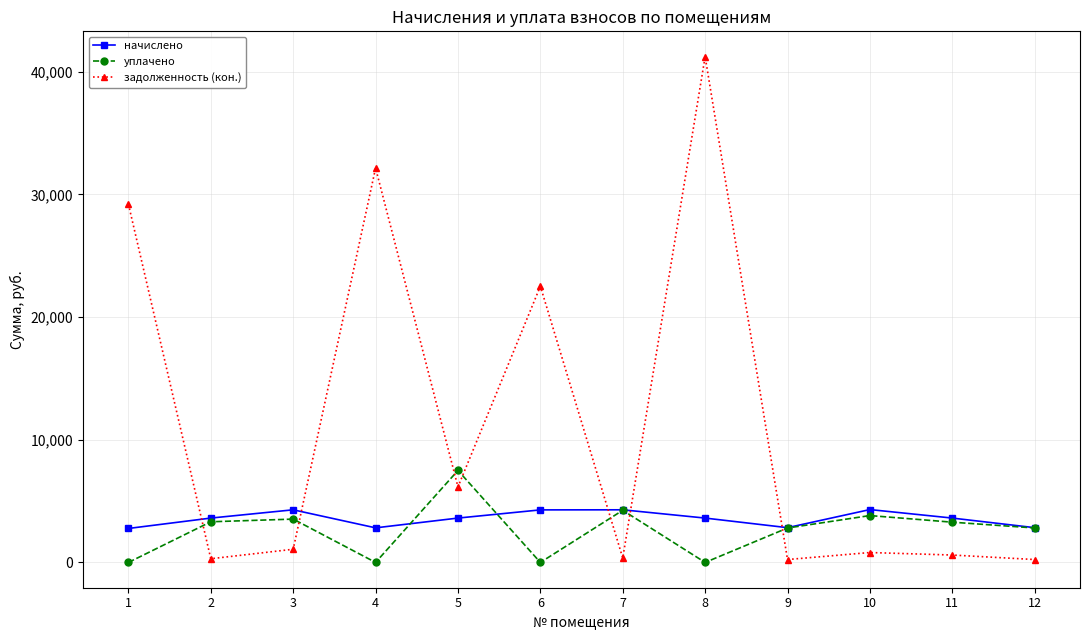

Which series has the largest range (max minus min)?

задолженность (кон.)